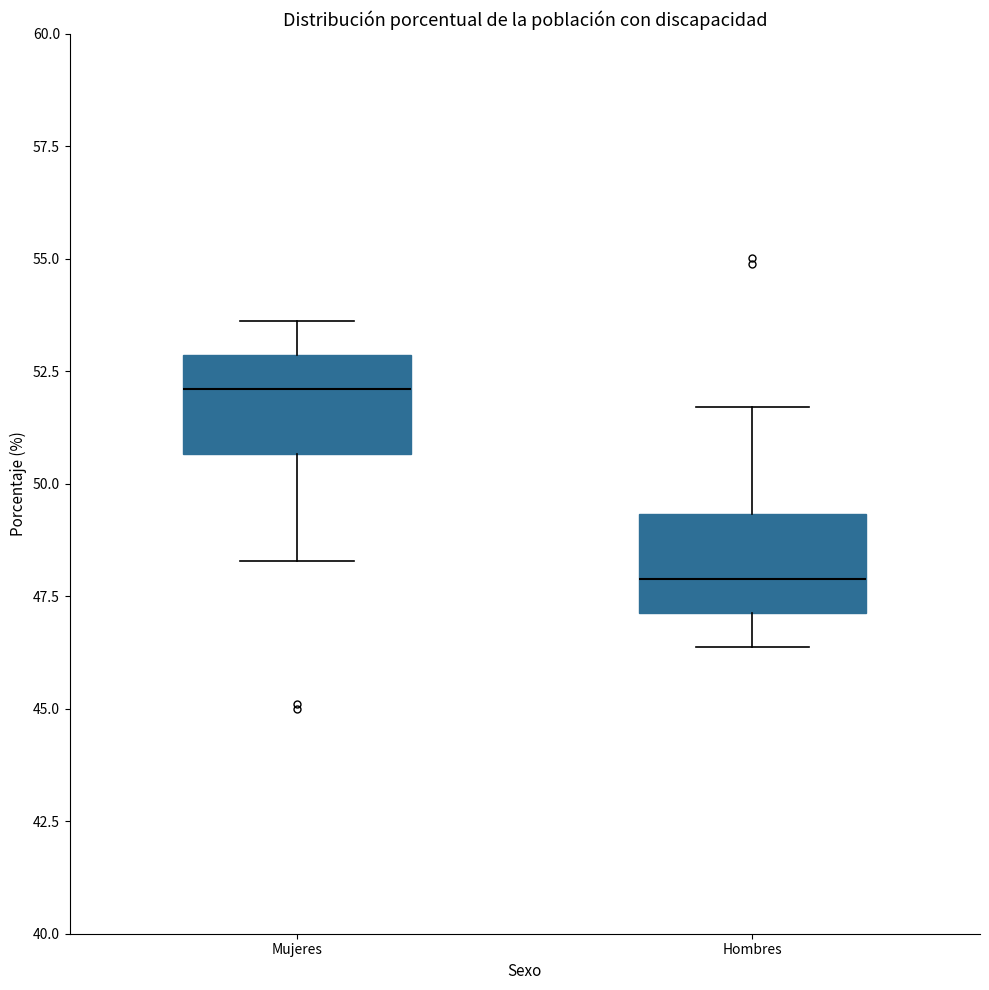

Reading left to right, transcribe this box plot: for each box, give where its median line is, the range the box spans, and where its two whiskers end, as read against the y-axis. The values are not printed on the chart, so give them approximately, as read against the axis.

Mujeres: median 52.0, box 50.5 to 53.0, whiskers 48.5 to 53.5
Hombres: median 48.0, box 47.0 to 49.5, whiskers 46.5 to 51.5